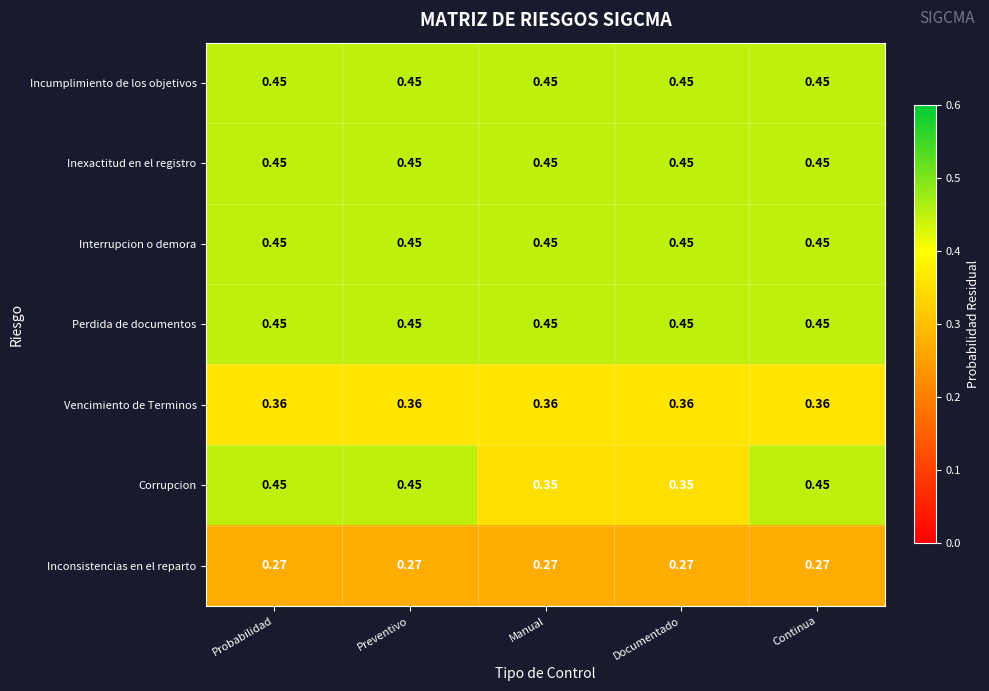

Is the value of Perdida de documentos at Preventivo greater than the value of Vencimiento de Terminos at Probabilidad?

Yes